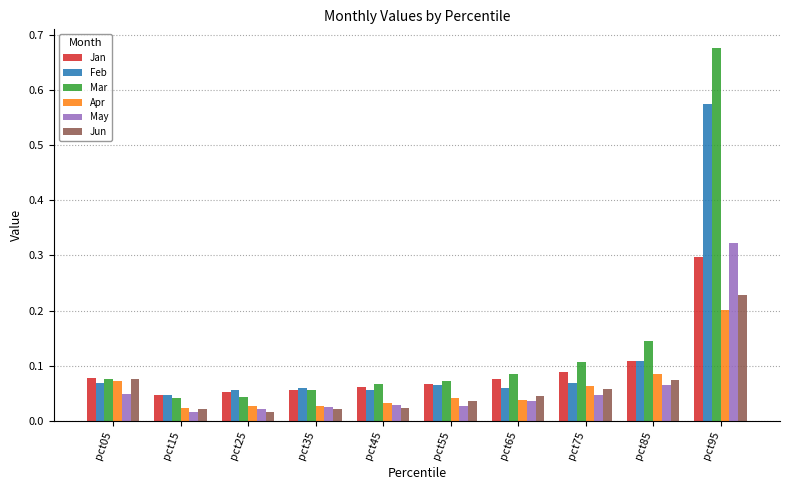

What is the difference between the maximum and minimum values in the Feb series?

0.5